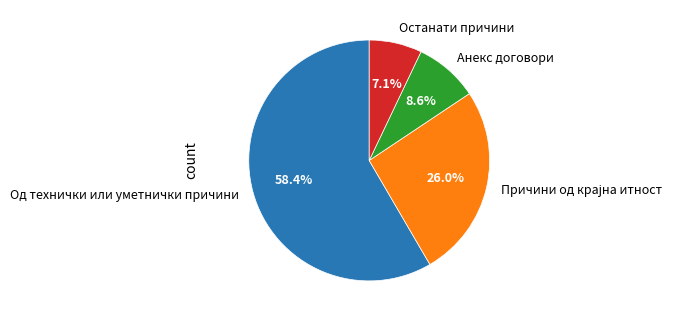

Does any single category account for the majority?

Yes